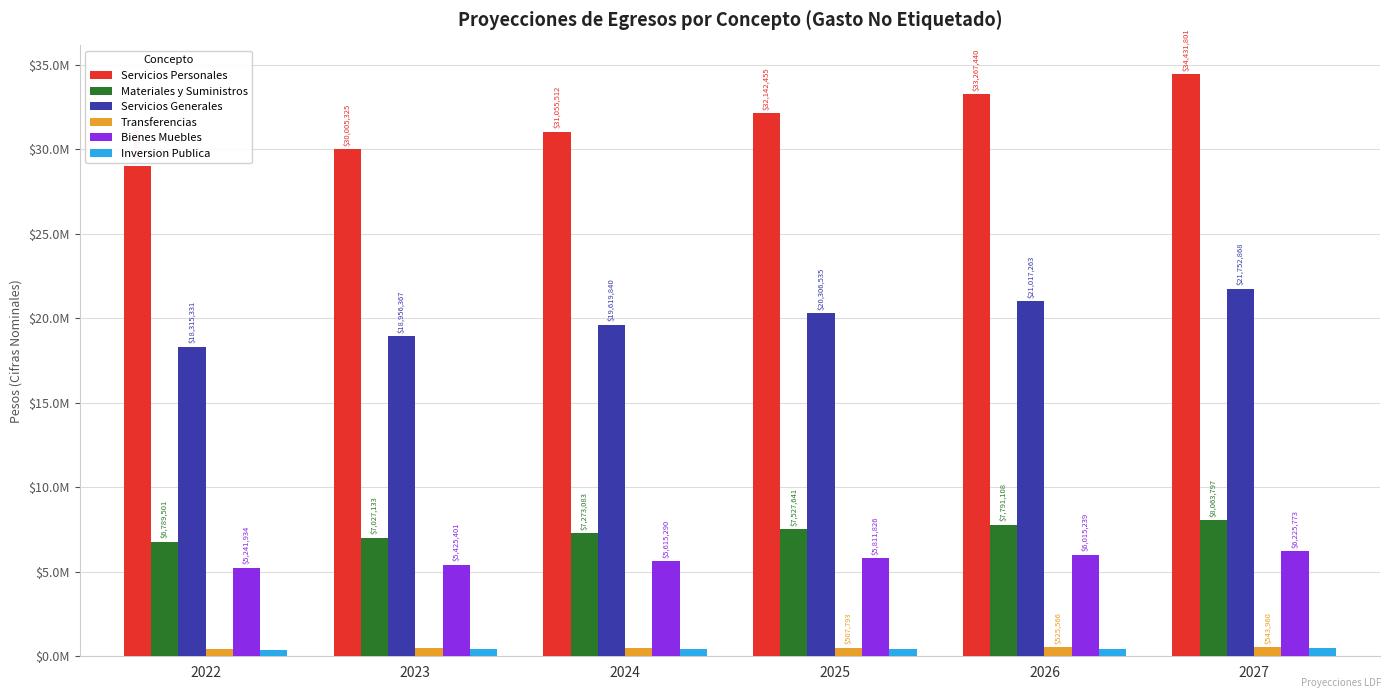

What is the sum of the Materiales y Suministros values at 2022 and 2025?

14317141.6